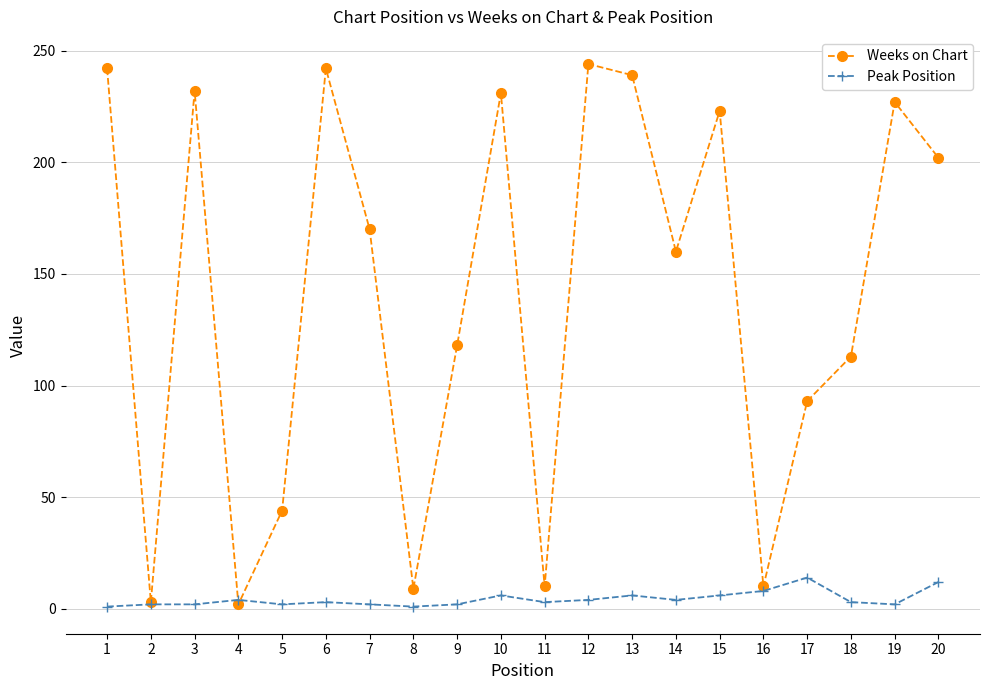

List the series in order of their peak value, highest first.

Weeks on Chart, Peak Position